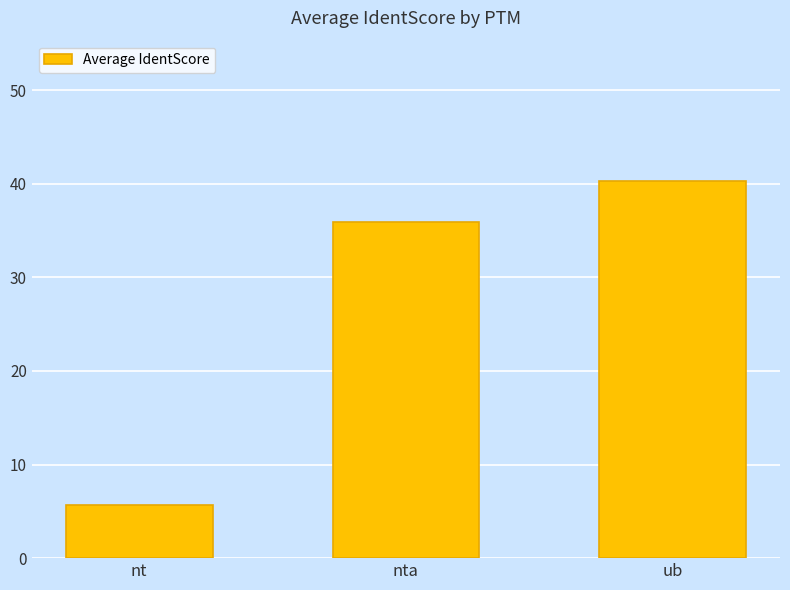

What is the label of the 3rd bar from the right?

nt